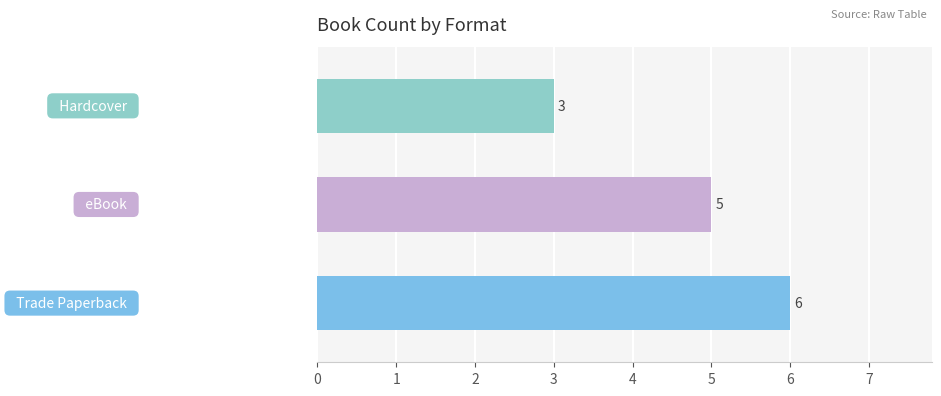

What is the difference between the maximum and minimum values?

3